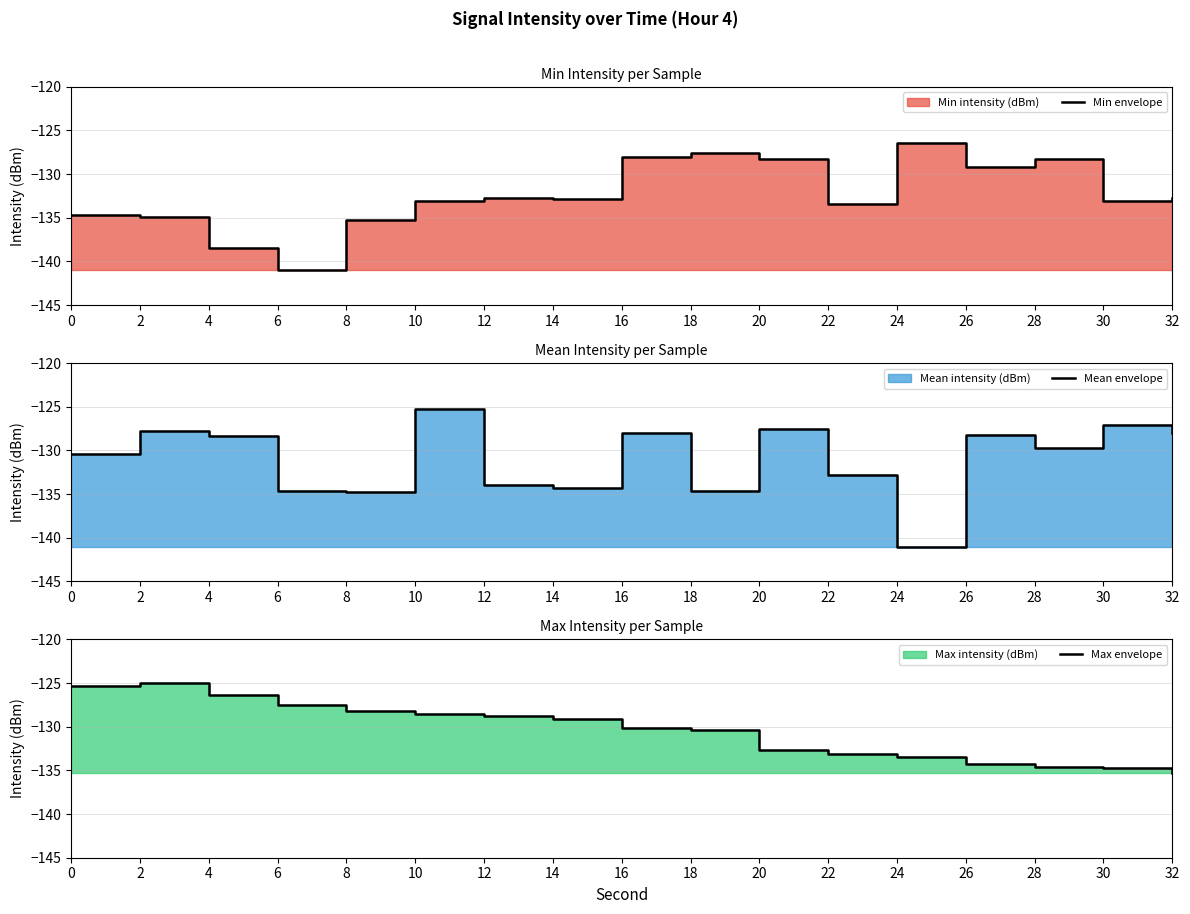

Reading left to right, transcribe all the data shown in this chart.

Min envelope: -134.7	-134.9	-138.5	-141.0	-135.2	-133.1	-132.8	-132.8	-128.0	-127.6	-128.3	-133.4	-126.4	-129.2	-128.3	-133.1	-132.8
Mean envelope: -130.3	-127.7	-128.4	-134.7	-134.7	-125.3	-133.9	-134.3	-128.0	-134.6	-127.6	-132.8	-141.0	-128.2	-129.7	-127.1	-128.0
Max envelope: -125.3	-125.0	-126.4	-127.5	-128.1	-128.5	-128.8	-129.1	-130.1	-130.3	-132.6	-133.1	-133.4	-134.3	-134.6	-134.7	-135.2